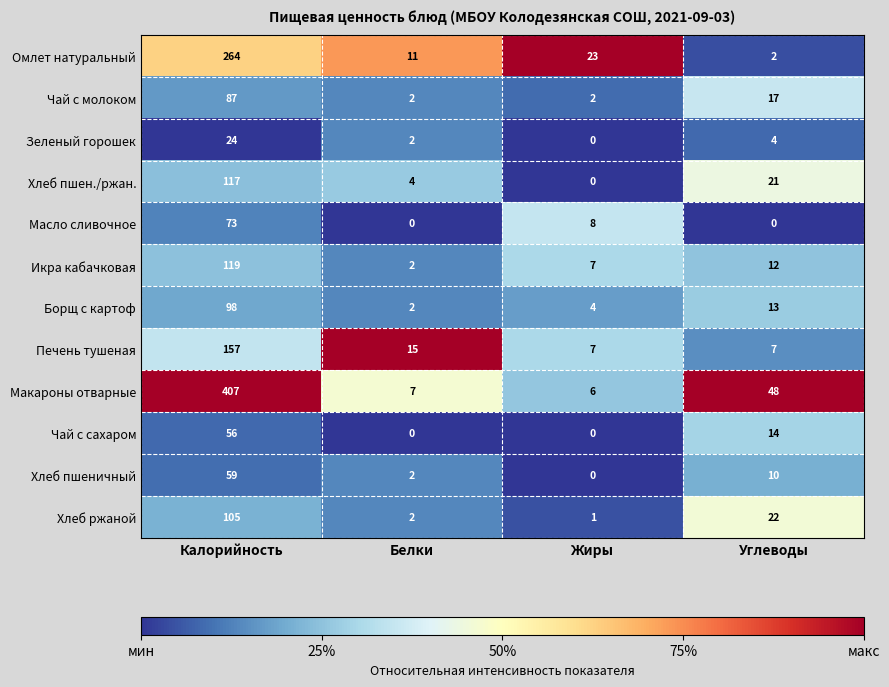

Which series has the largest total across all categories?

Макароны отварные